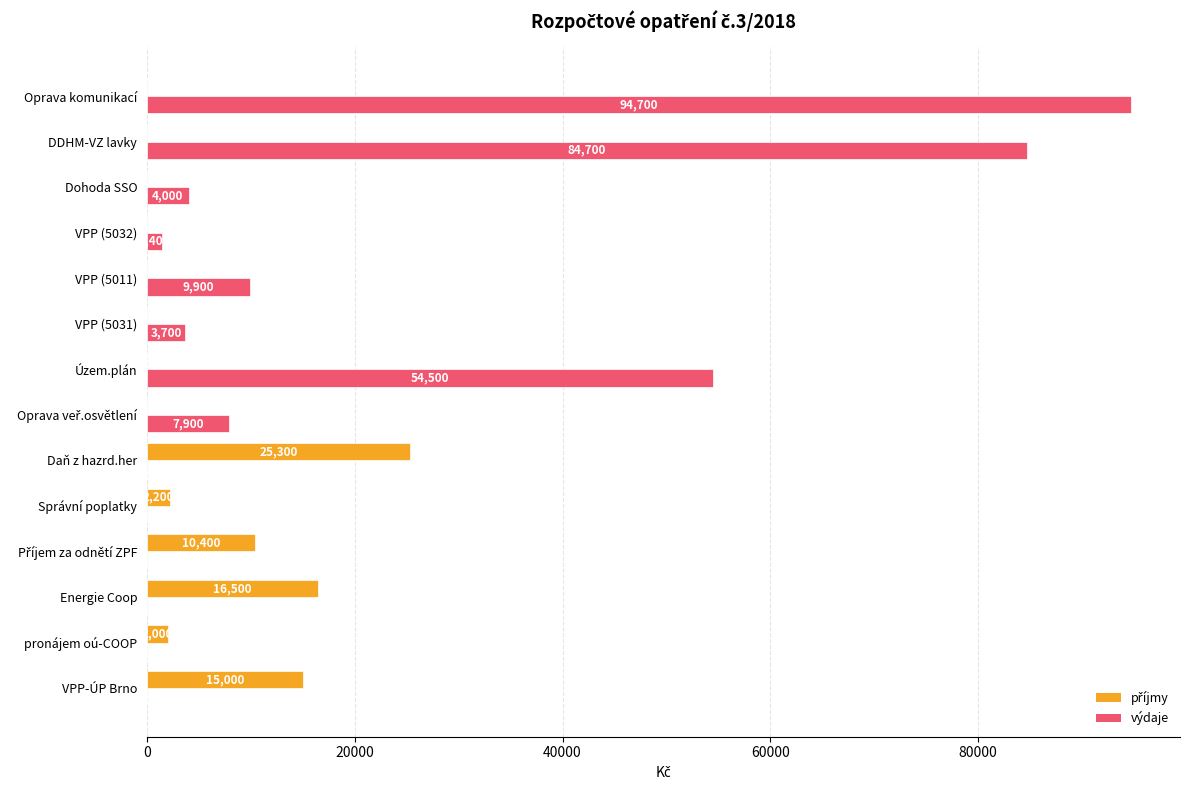

The výdaje series shows 35467 at Energie Coop. True or false?

False